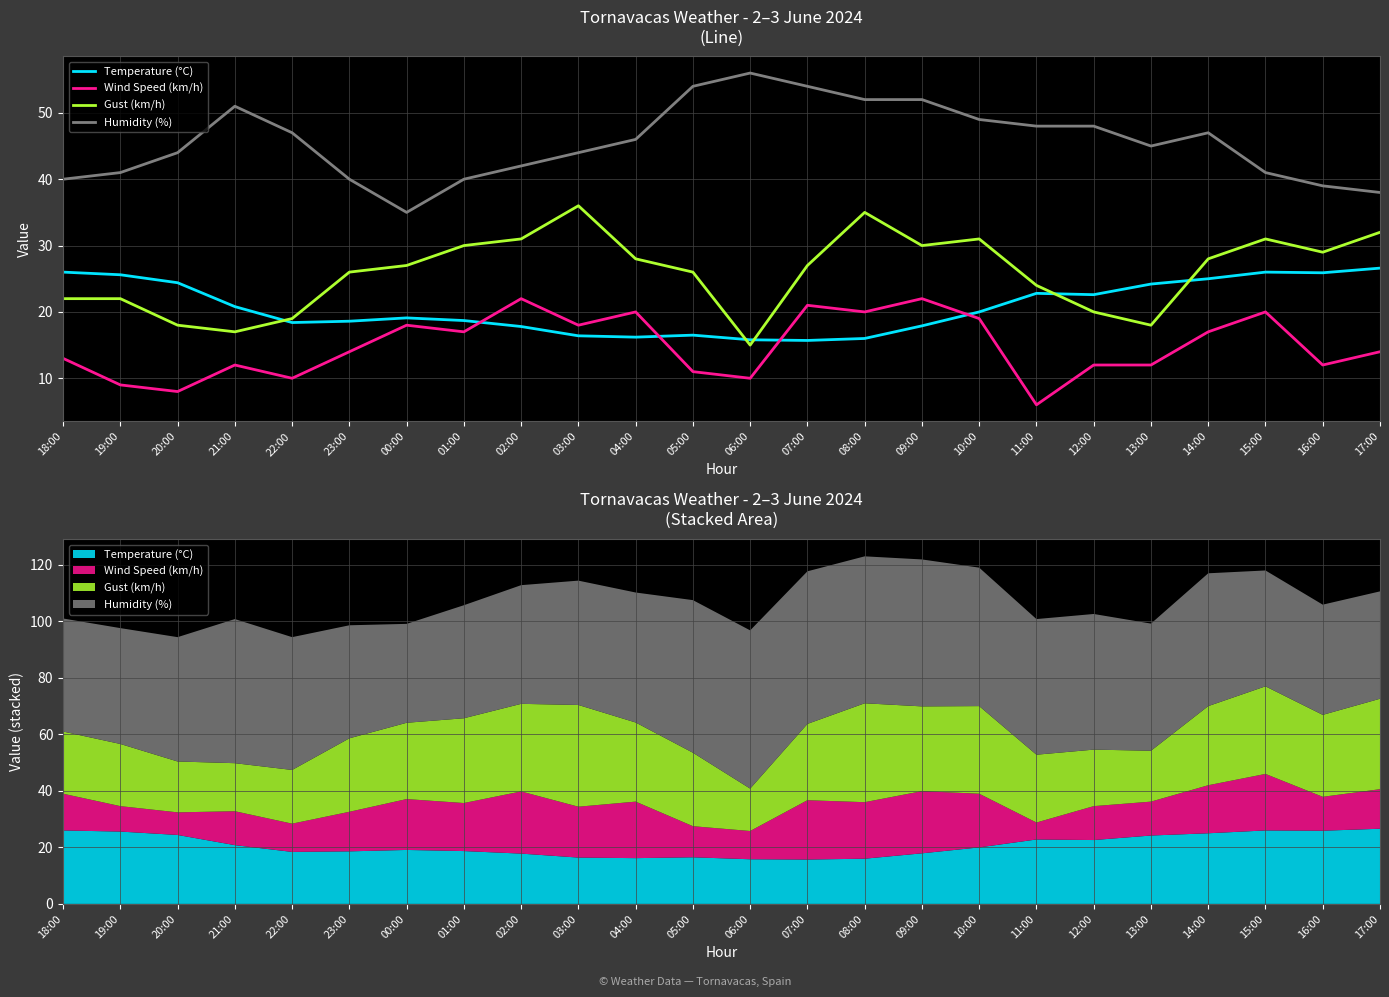

What is the difference between the maximum and minimum values in the Gust (km/h) series?

21.0